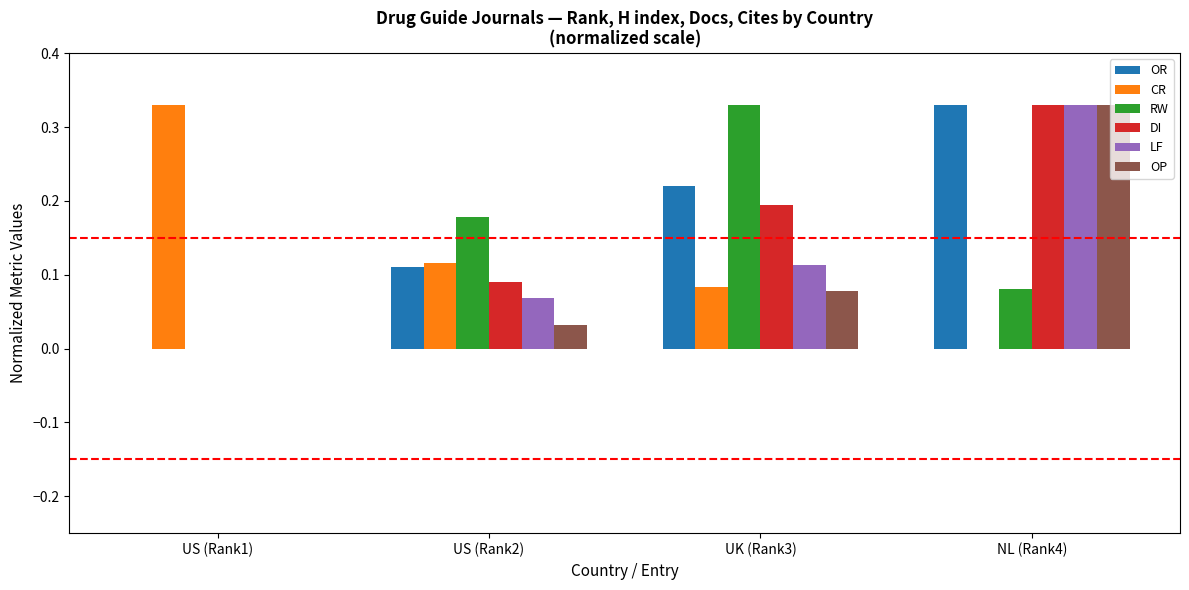

True or false: OP has a value of 0.1 at US (Rank2).

False